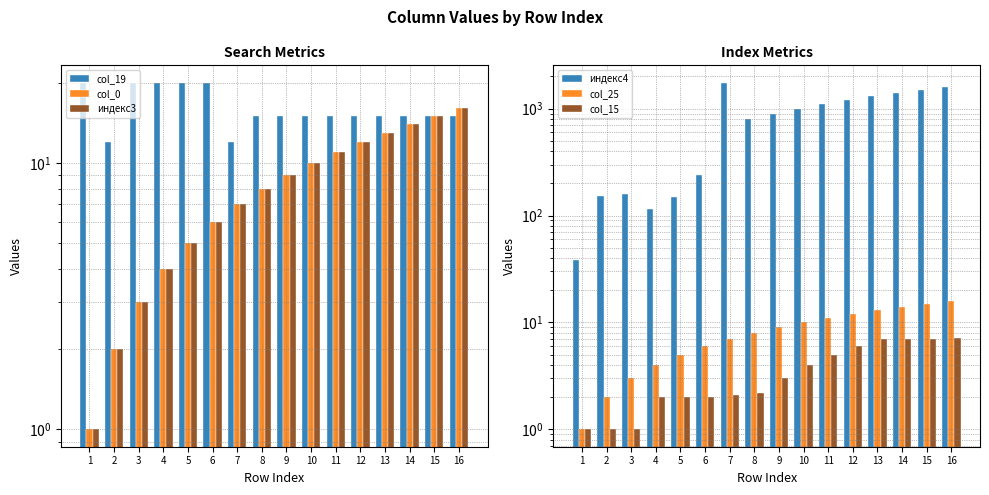

The индекс4 series shows 850.9 at 14. True or false?

False